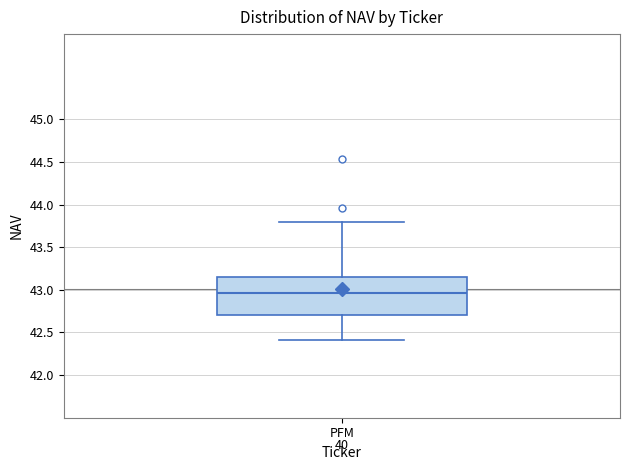

Read this box plot against the y-axis: the position of the median line, the range covered by the box, and the ends of both whiskers. The values are not printed on the chart, so give them approximately, as read against the axis.

median 42.95, box 42.70 to 43.15, whiskers 42.40 to 43.80